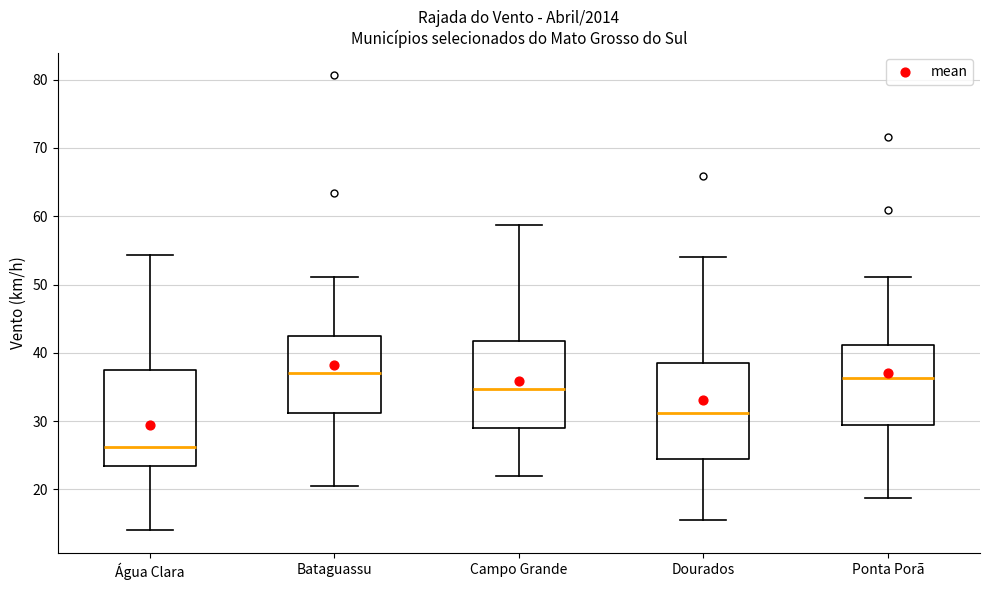

Reading left to right, read every box against the y-axis: the position of its median line, the range the box covers, and the ends of its whiskers. The values are not printed on the chart, so give them approximately, as read against the axis.

Água Clara: median 26, box 23 to 37, whiskers 14 to 54
Bataguassu: median 37, box 31 to 42, whiskers 21 to 51
Campo Grande: median 35, box 29 to 42, whiskers 22 to 59
Dourados: median 31, box 24 to 39, whiskers 15 to 54
Ponta Porã: median 36, box 29 to 41, whiskers 19 to 51